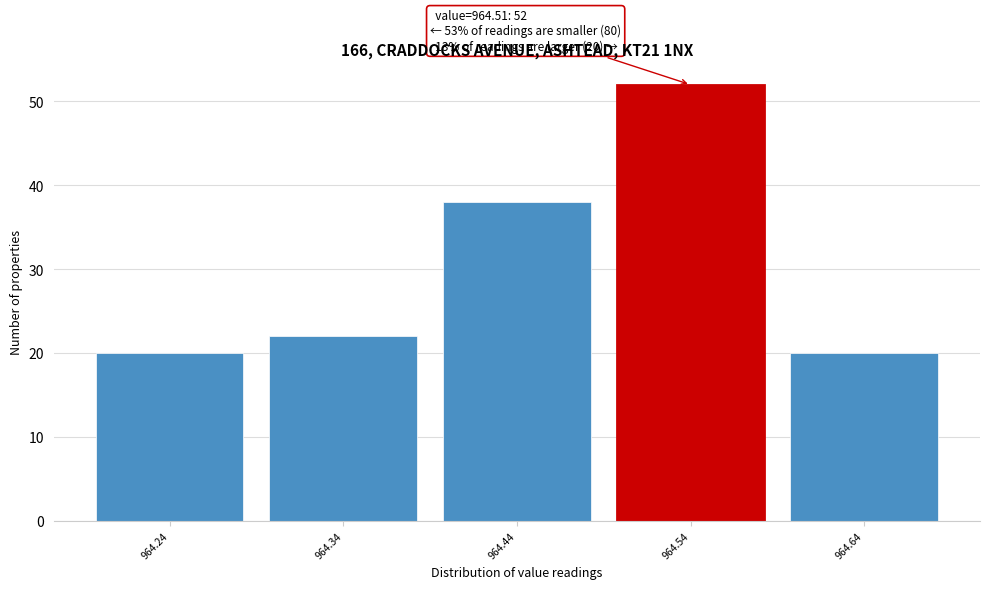

Which range on the x-axis has the tallest bar?

964.49 to 964.59